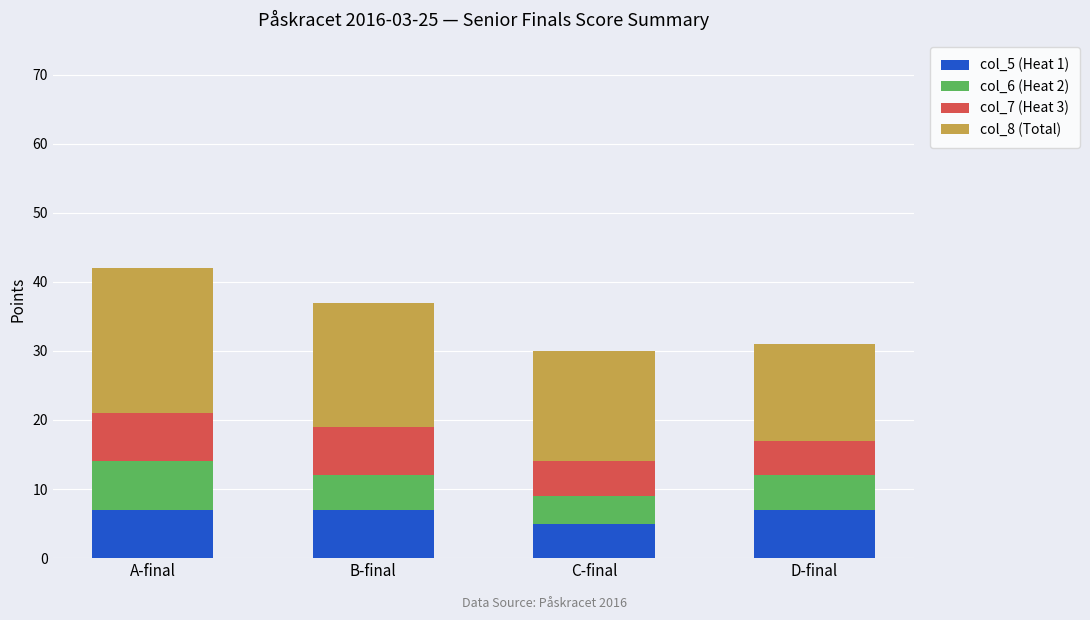

Is it true that col_5 (Heat 1) equals 7 at B-final?

True